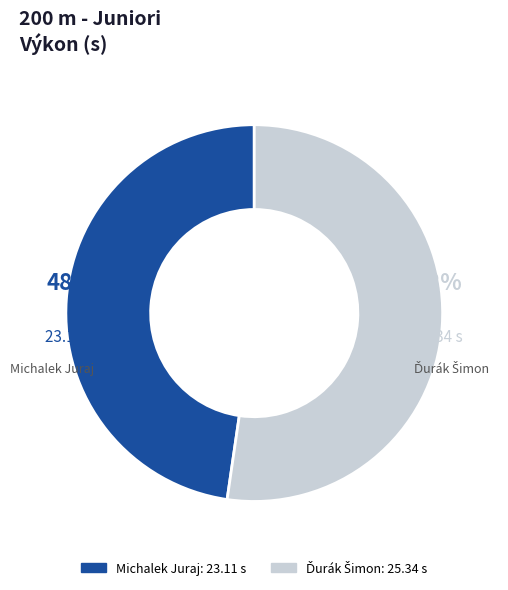

How many segments does this pie chart have?

2